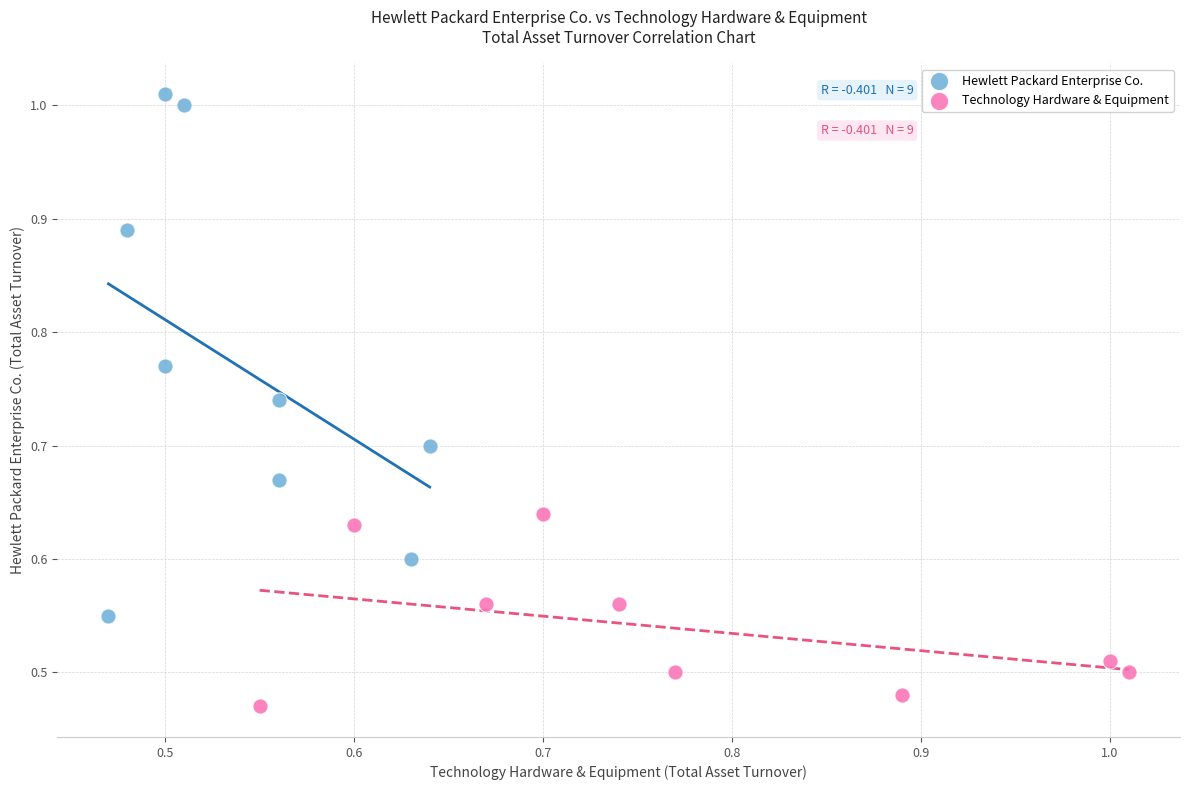

Which series contains the highest Y value?

Hewlett Packard Enterprise Co.